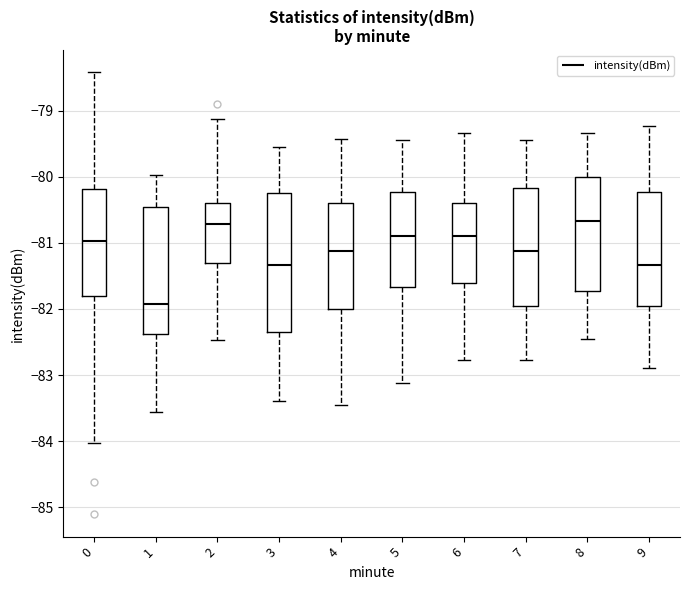

Reading left to right, read every box against the y-axis: the position of its median line, the range the box covers, and the ends of its whiskers. The values are not printed on the chart, so give them approximately, as read against the axis.

0: median -81.0, box -81.8 to -80.2, whiskers -84.0 to -78.4
1: median -81.9, box -82.4 to -80.5, whiskers -83.6 to -80.0
2: median -80.7, box -81.3 to -80.4, whiskers -82.5 to -79.1
3: median -81.3, box -82.4 to -80.2, whiskers -83.4 to -79.5
4: median -81.1, box -82.0 to -80.4, whiskers -83.4 to -79.4
5: median -80.9, box -81.7 to -80.2, whiskers -83.1 to -79.4
6: median -80.9, box -81.6 to -80.4, whiskers -82.8 to -79.3
7: median -81.1, box -81.9 to -80.2, whiskers -82.8 to -79.4
8: median -80.7, box -81.7 to -80.0, whiskers -82.4 to -79.3
9: median -81.3, box -81.9 to -80.2, whiskers -82.9 to -79.2